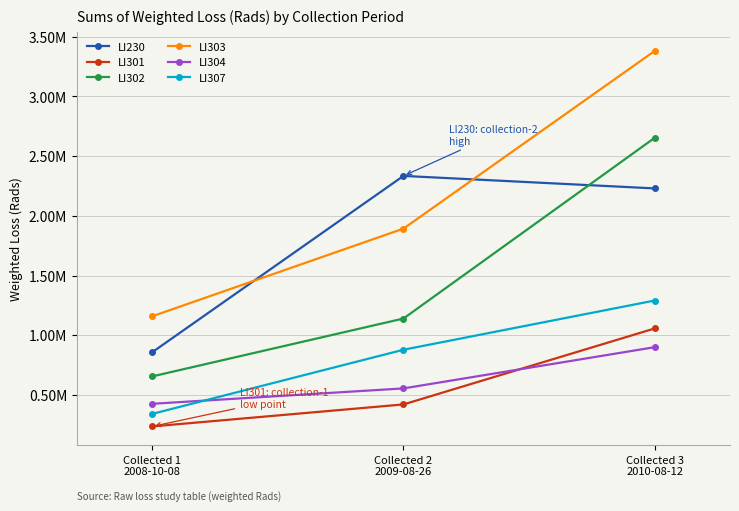

What is the difference between the second highest and minimum values in the LI304 series?

128896.4